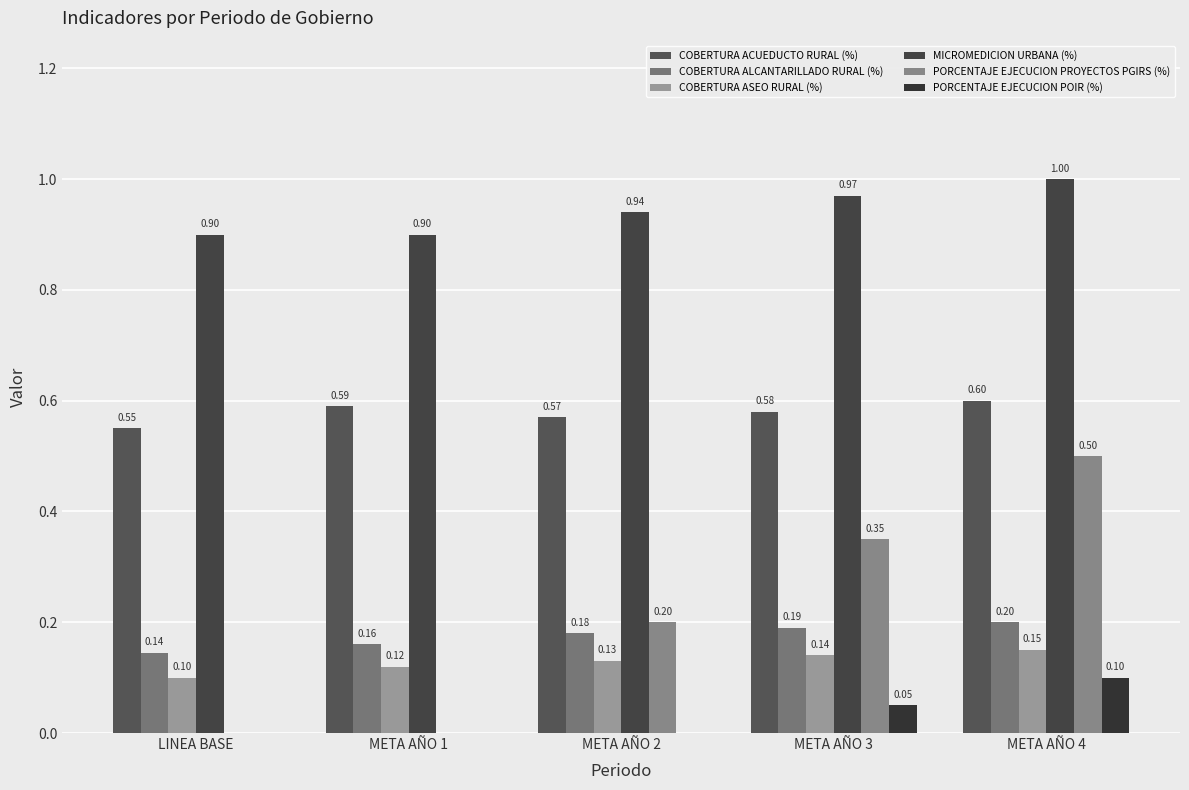

At which category does the chart reach its peak across all series?

META AÑO 4